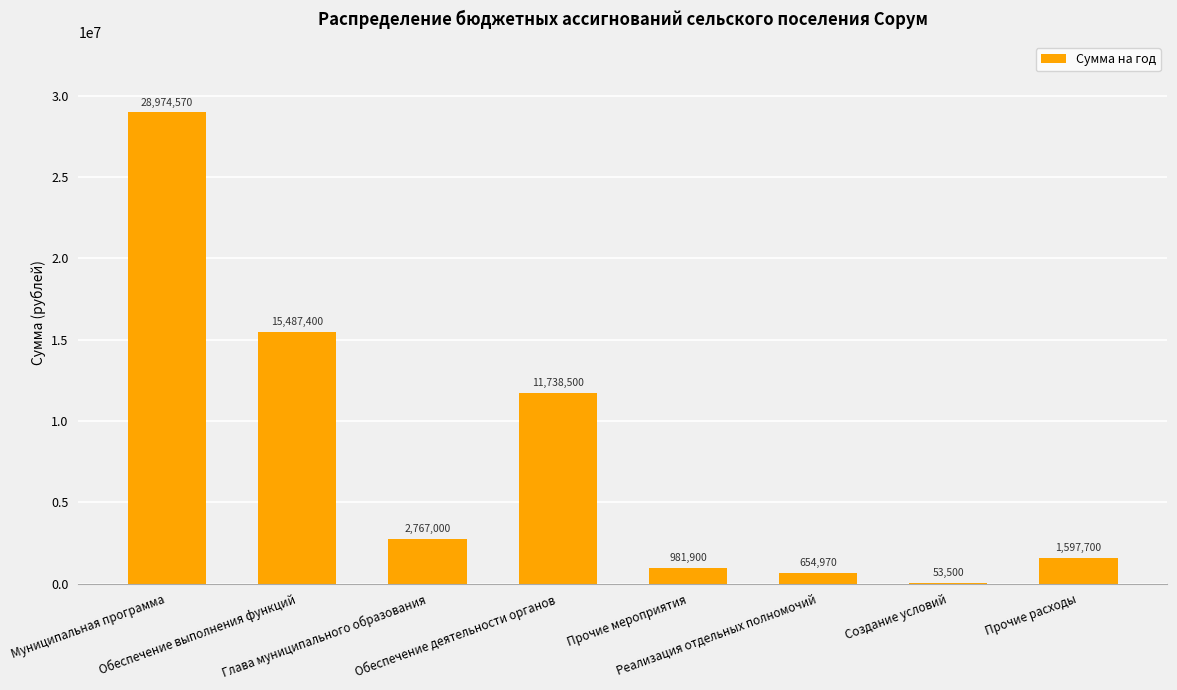

How many series are shown in this chart?

1